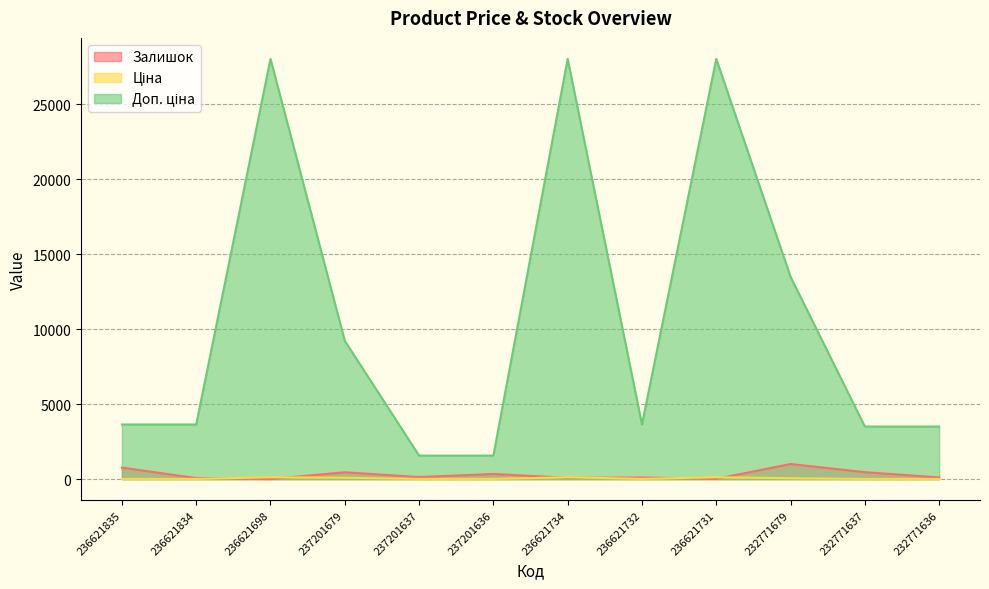

What is the maximum value shown in the chart?

28026.0